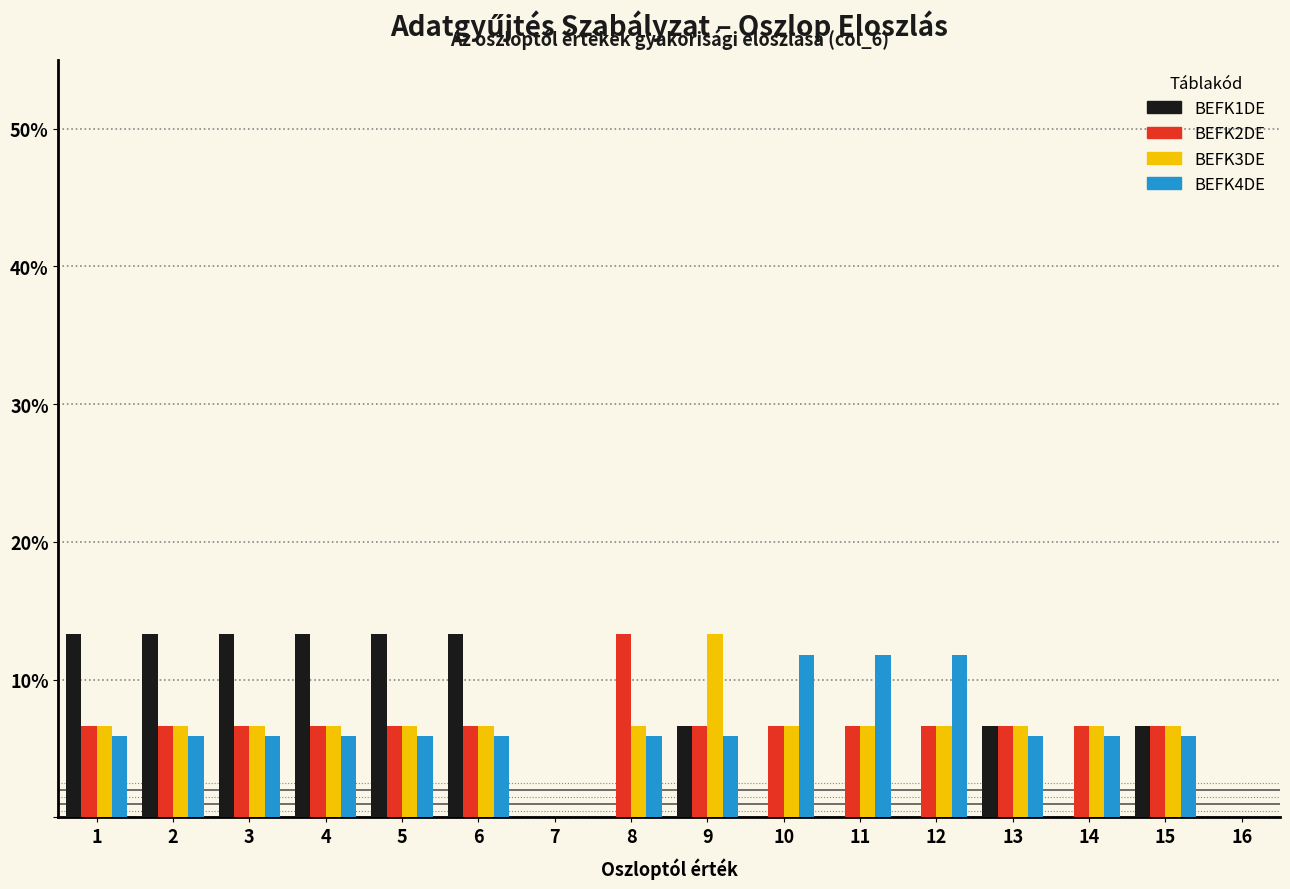

Between 2 and 13, which series saw the biggest shift?

BEFK1DE